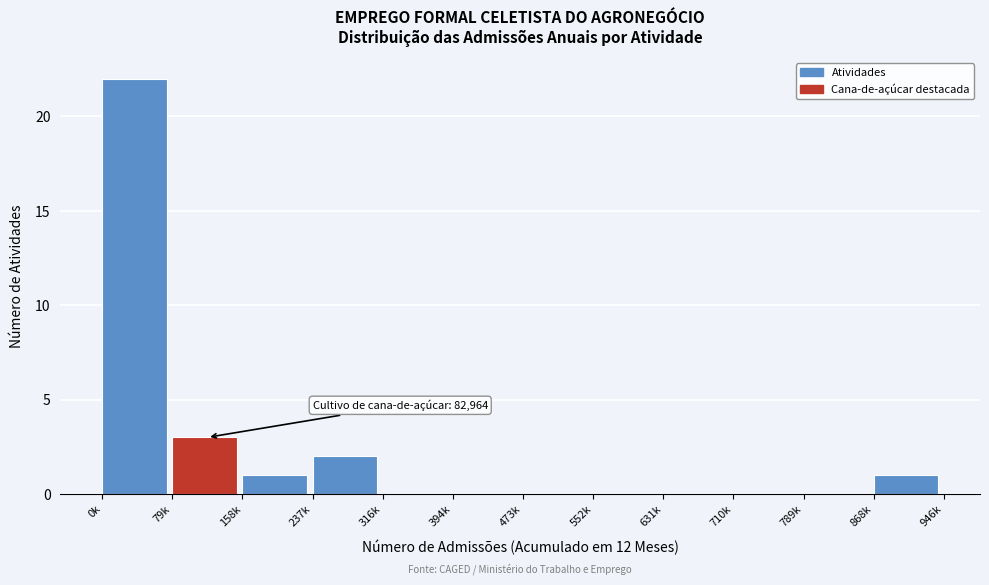

Reading right to left, transcribe all the data shown in this chart.

868k=1	789k=0	710k=0	631k=0	552k=0	473k=0	394k=0	316k=0	237k=2	158k=1	79k=3	0k=22